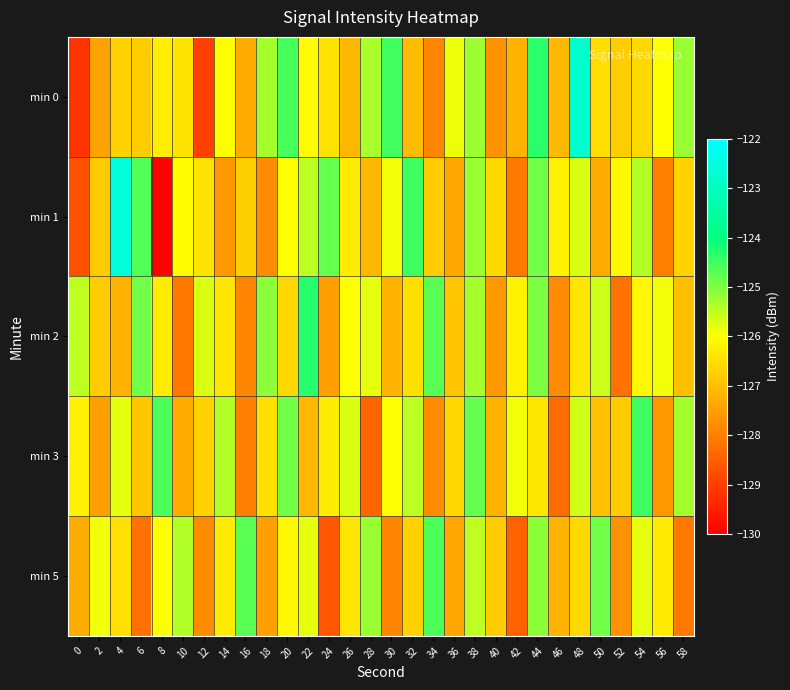

Which series changed the most between 12 and 24?

min 0